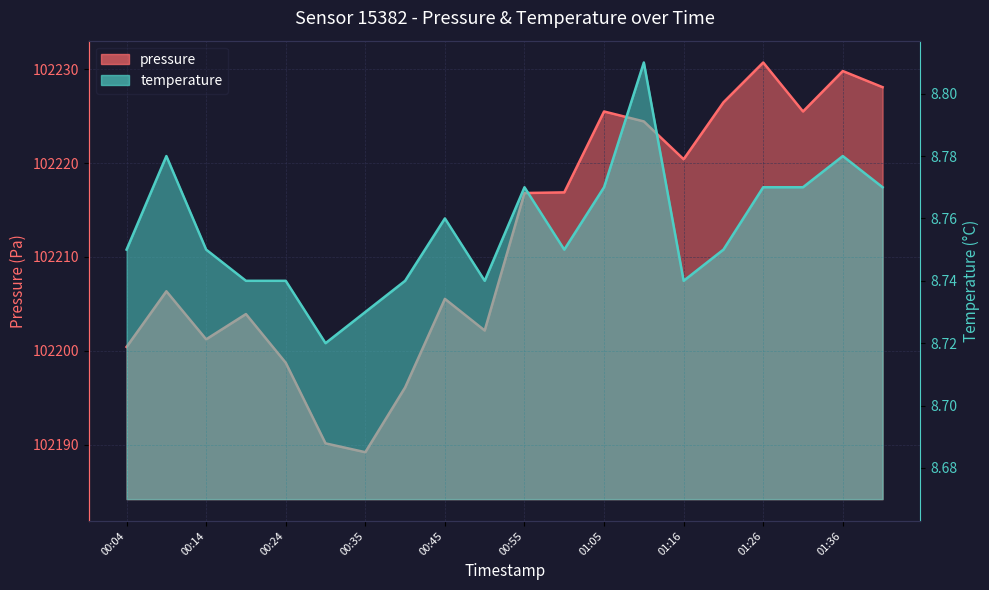

What are all the series names shown in the legend?

pressure, temperature